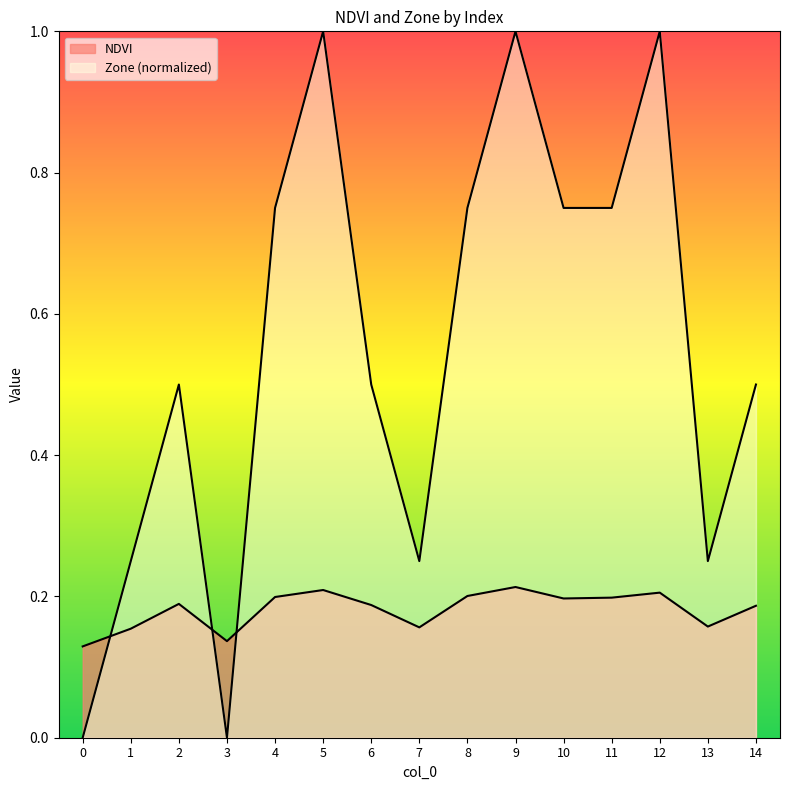

The Zone series shows 1.1 at 10. True or false?

False